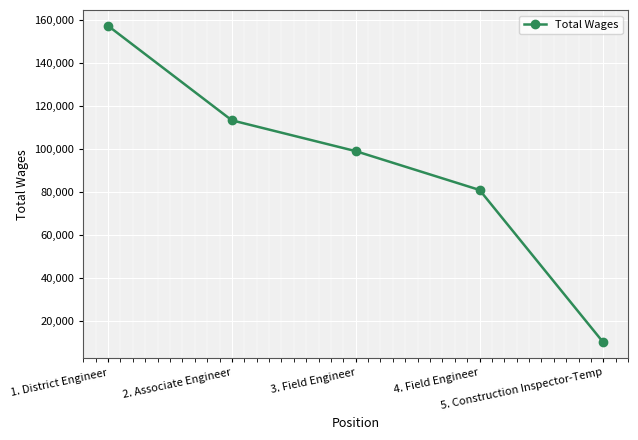

Read the value at 1. District Engineer, to the nearest 10.

157320